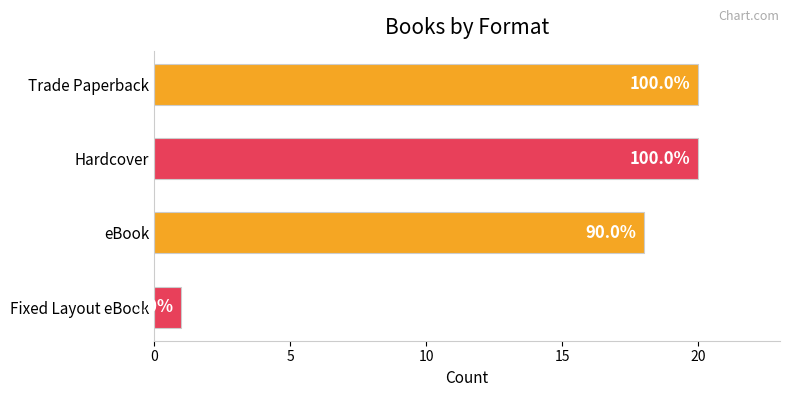

What is the sum of all values?

59